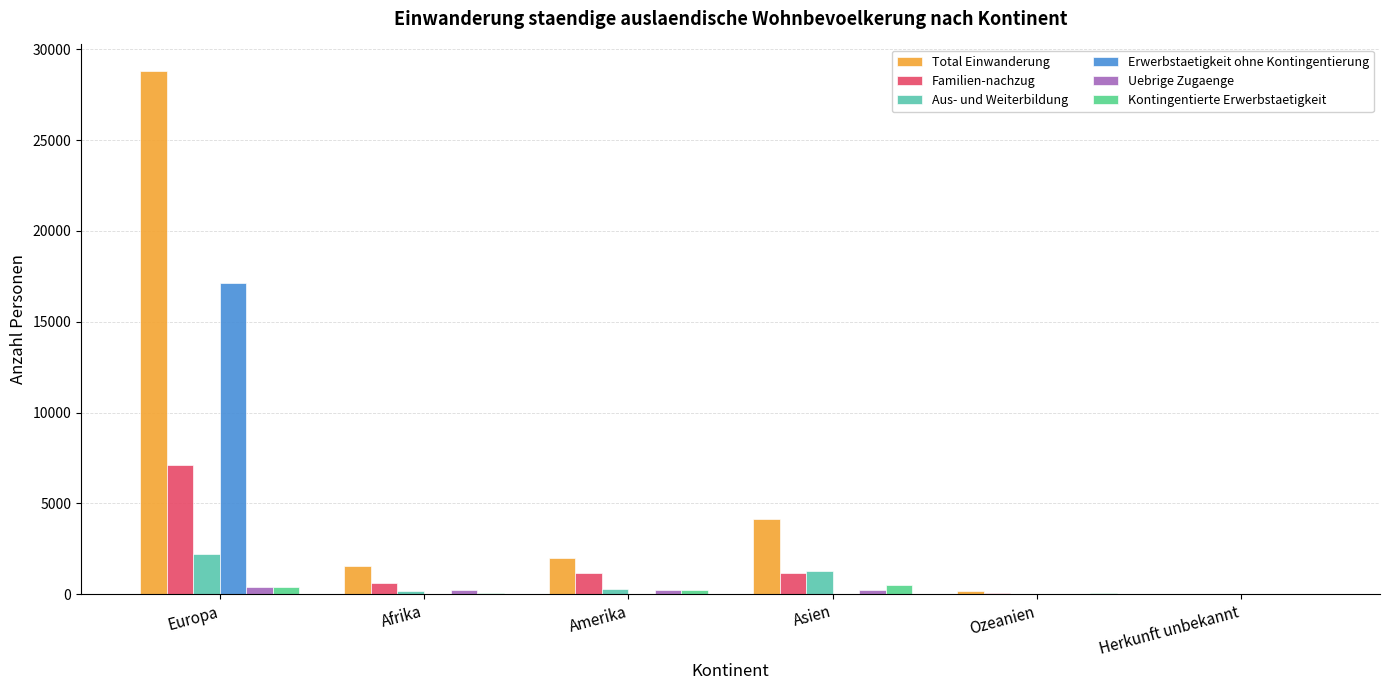

True or false: Aus- und Weiterbildung has a value of 2210 at Asien.

False